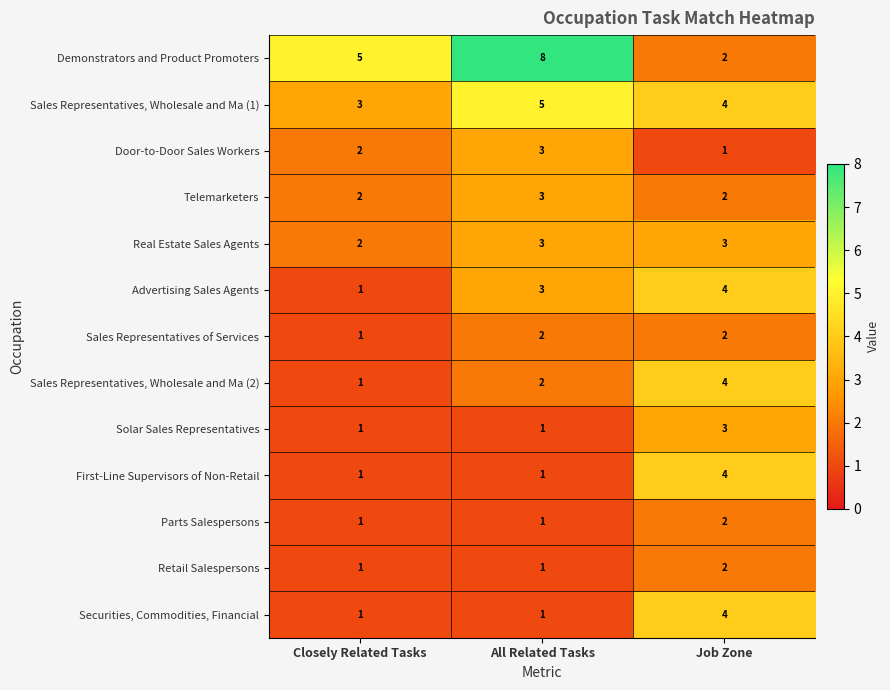

What is the sum of all Real Estate Sales Agents values?

8